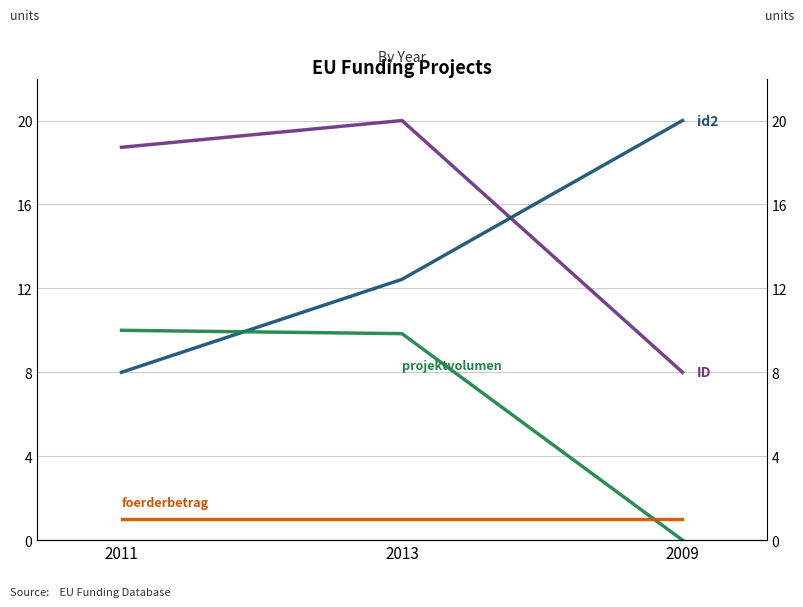

What is the greatest value displayed?

20.0